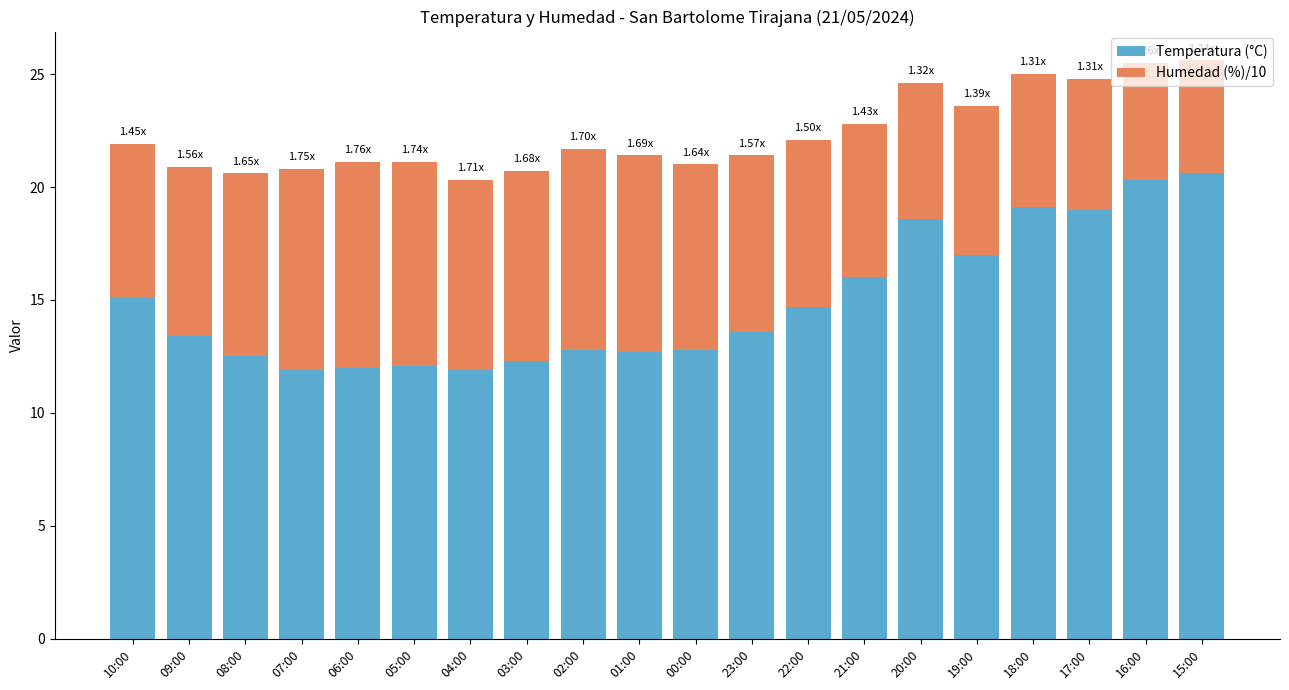

What is the total value across all series at 07:00?

20.8